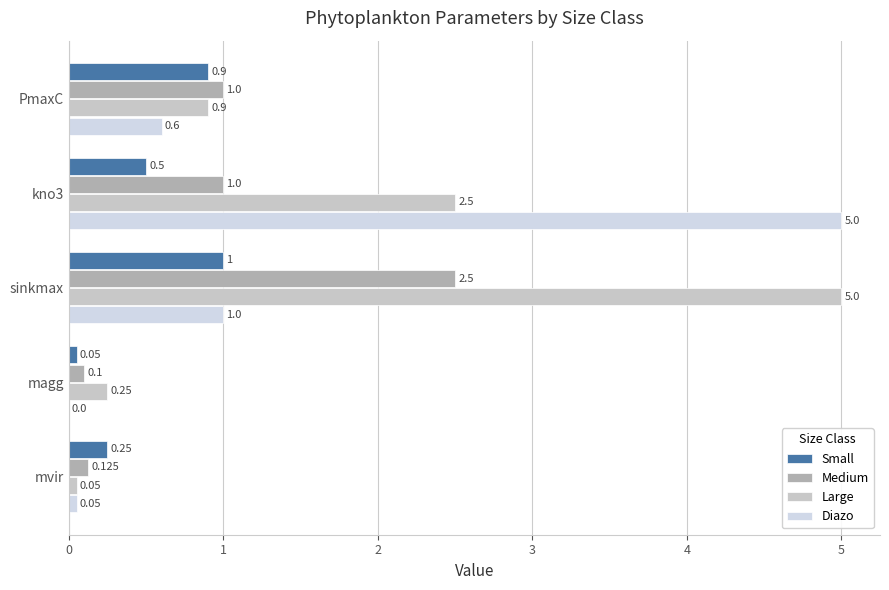

List the labels in order of Medium value, largest first.

sinkmax, PmaxC, kno3, mvir, magg